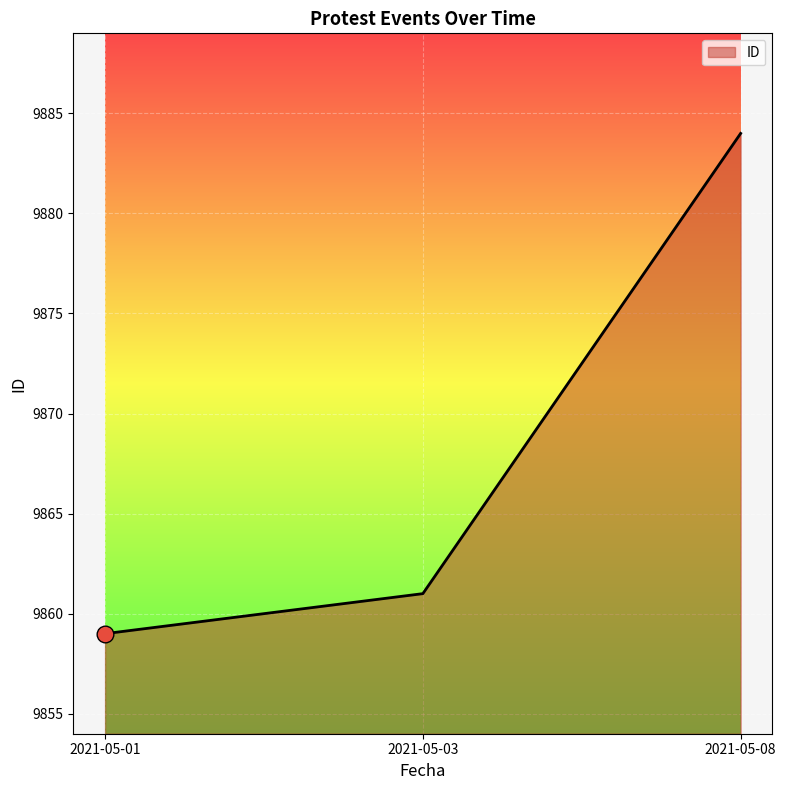

Which category has the lowest value across all series?

2021-05-01